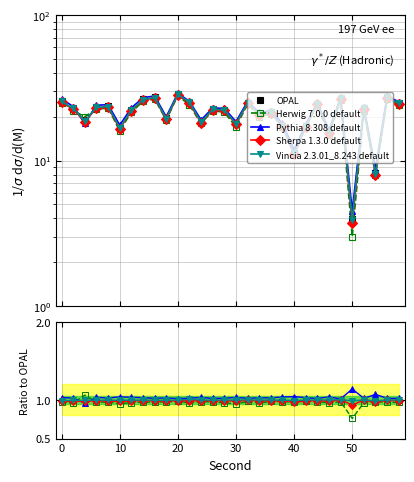

The Pythia 8.308 default series shows 0.4 at 0. True or false?

False